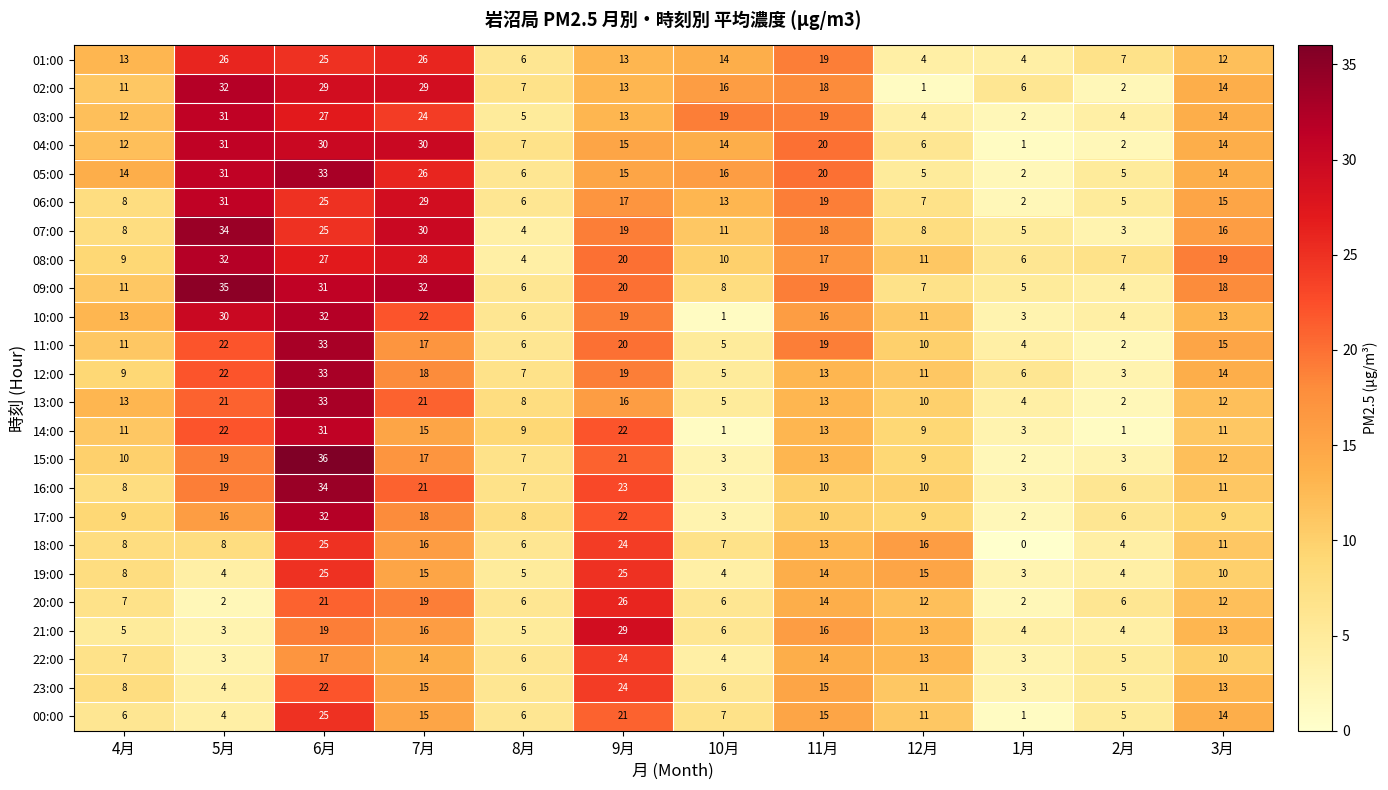

Which category has the highest value across all series?

6月